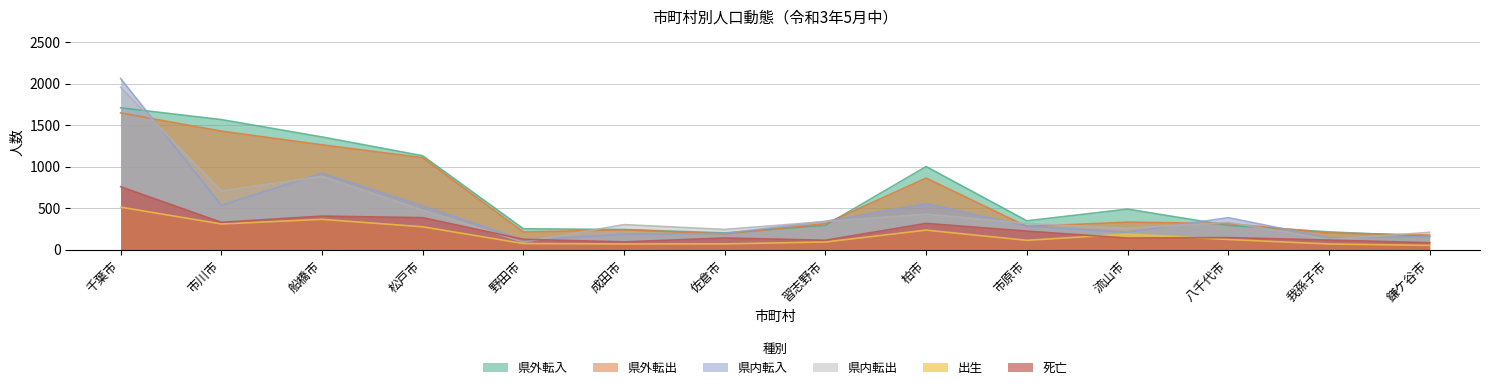

Does the chart have visible grid lines?

Yes